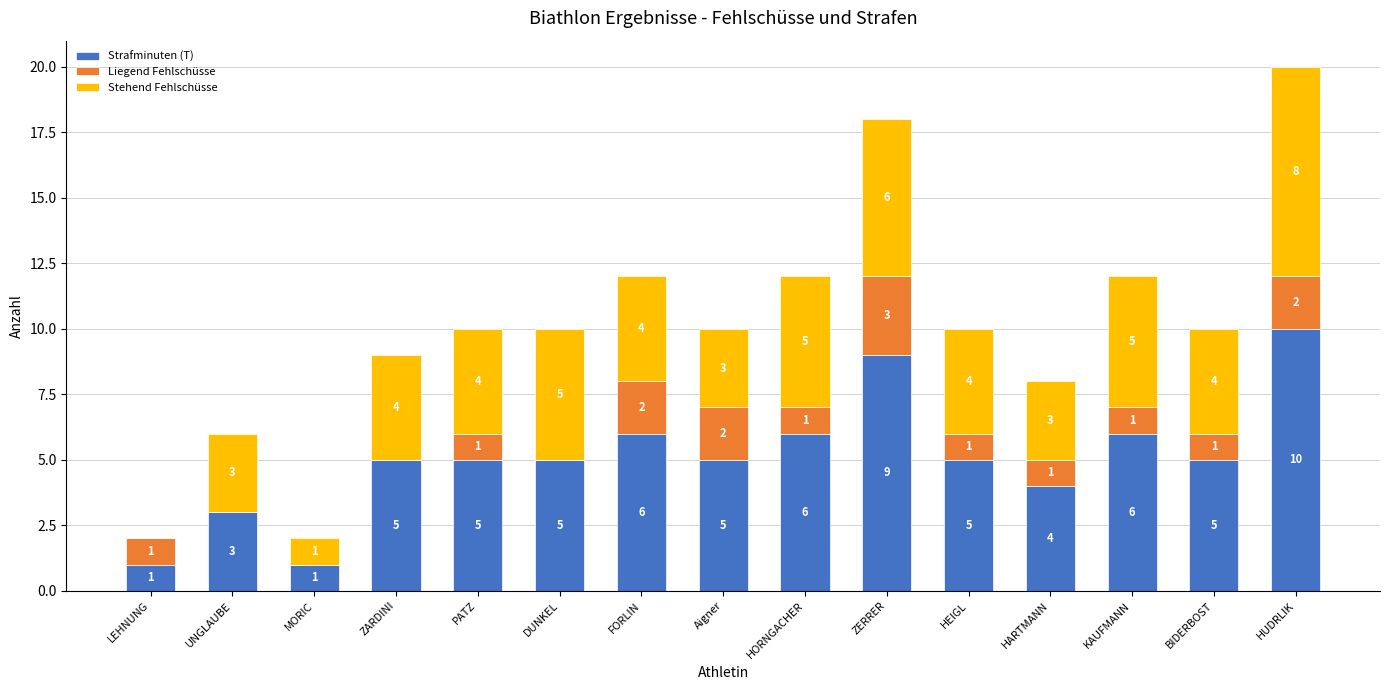

How many series are shown in this chart?

3